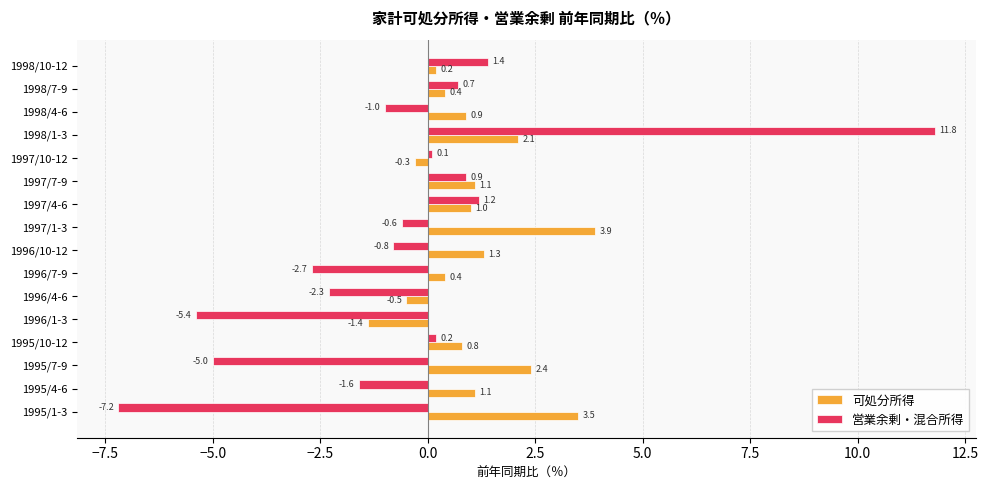

What is the difference between the maximum and second lowest values in the 可処分所得 series?

4.4